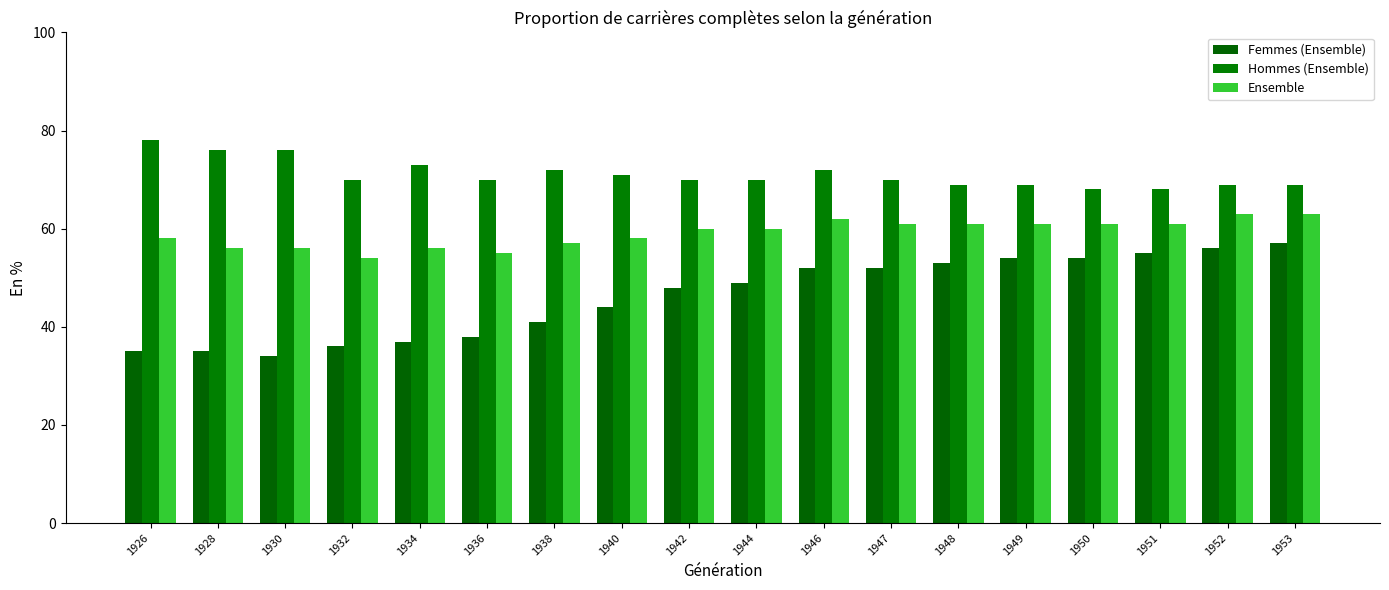

What is the difference between the Hommes (Ensemble) values at 1951 and 1938?

4